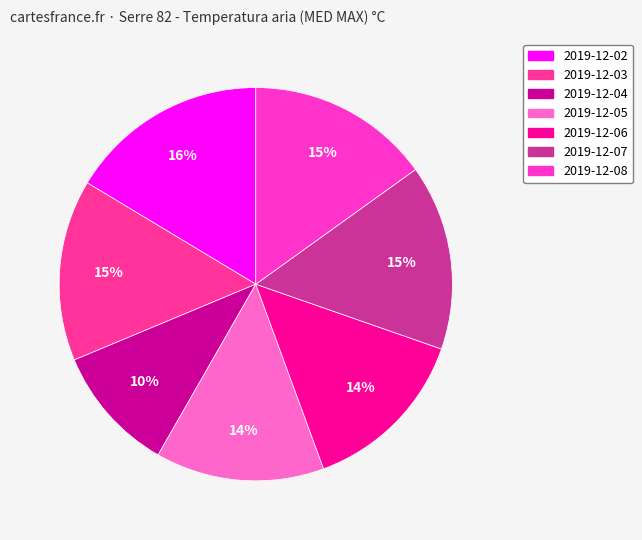

Which category has the smallest portion of the pie?

2019-12-04